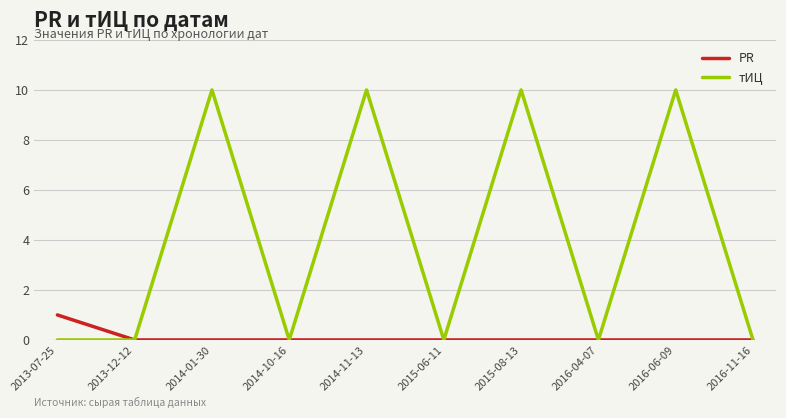

What is the total value across all series at 2013-07-25?

1